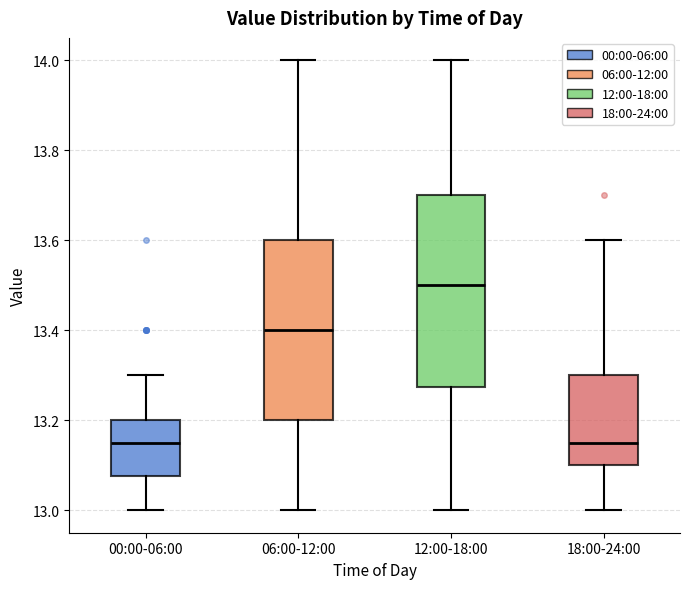

Reading left to right, transcribe this box plot: for each box, give where its median line is, the range the box spans, and where its two whiskers end, as read against the y-axis. The values are not printed on the chart, so give them approximately, as read against the axis.

00:00-06:00: median 13.16, box 13.08 to 13.20, whiskers 13.00 to 13.30
06:00-12:00: median 13.40, box 13.20 to 13.60, whiskers 13.00 to 14.00
12:00-18:00: median 13.50, box 13.28 to 13.70, whiskers 13.00 to 14.00
18:00-24:00: median 13.16, box 13.10 to 13.30, whiskers 13.00 to 13.60